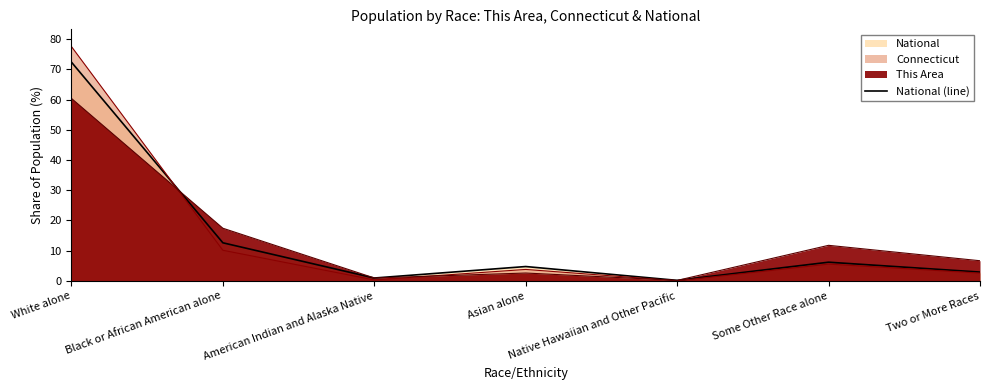

Where is the first local minimum?

American Indian and Alaska Native